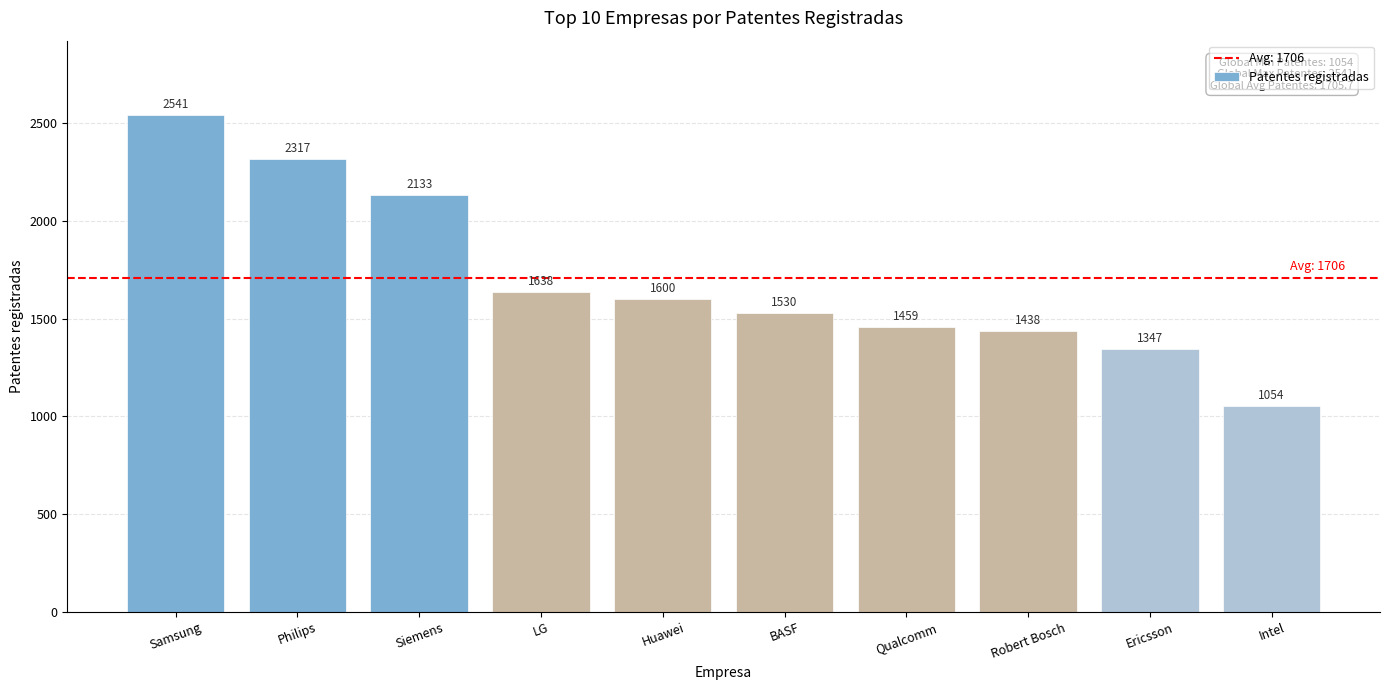

The chart shows a value of 1526 at Intel. True or false?

False